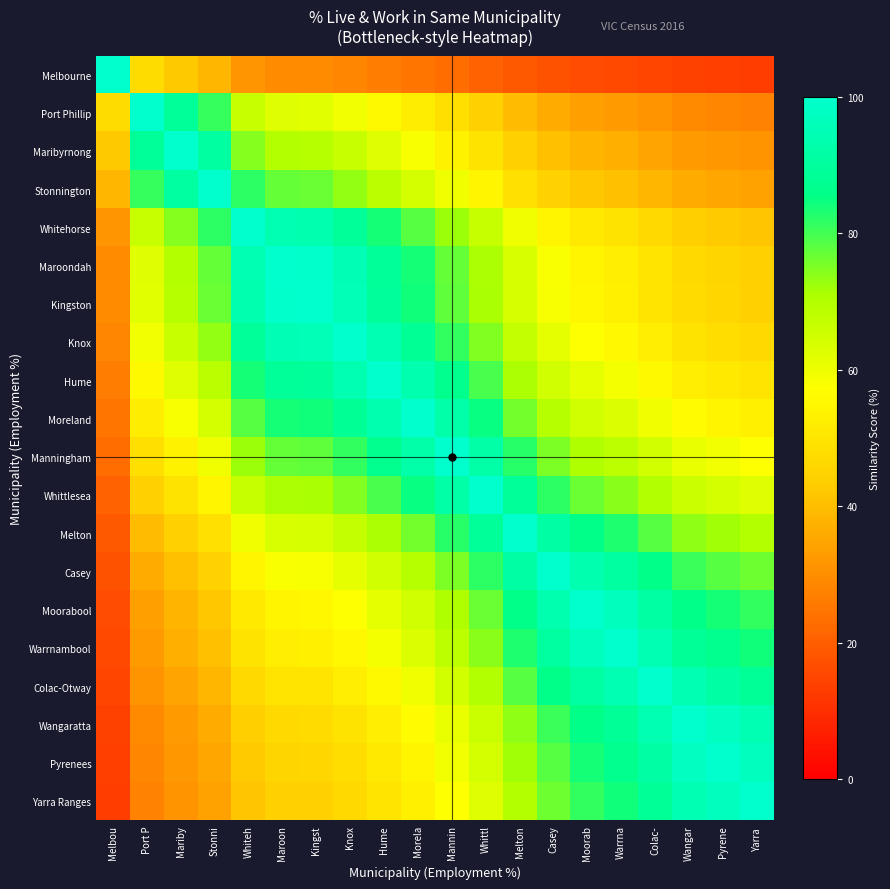

List the series in order of their peak value, highest first.

Melbourne, Port Phillip, Maribyrnong, Stonnington, Whitehorse, Maroondah, Kingston, Knox, Hume, Moreland, Manningham, Whittlesea, Melton, Casey, Moorabool, Warrnambool, Colac-Otway, Wangaratta, Pyrenees, Yarra Ranges